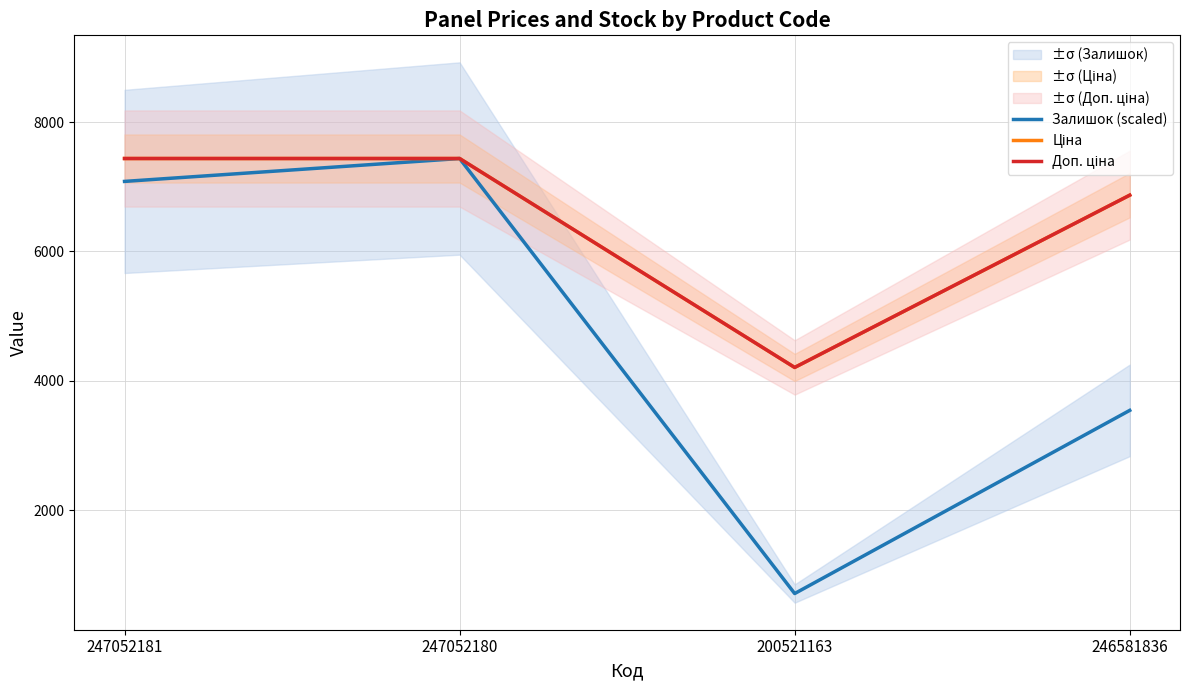

Is it true that Доп. ціна equals 1778.0 at 246581836?

False